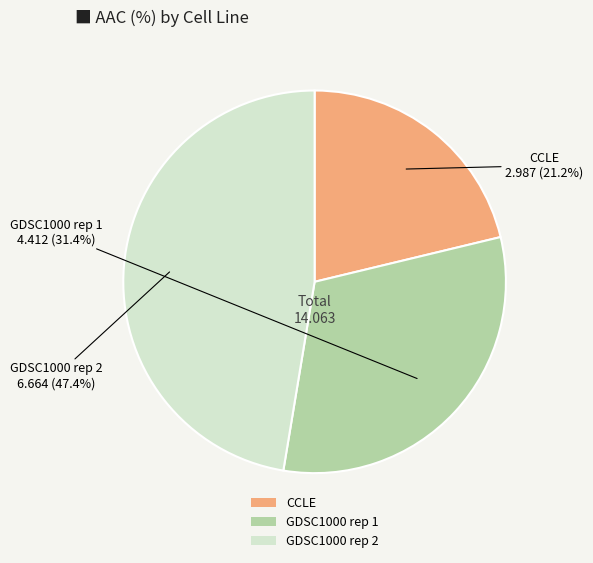

Count the number of slices in the pie.

3